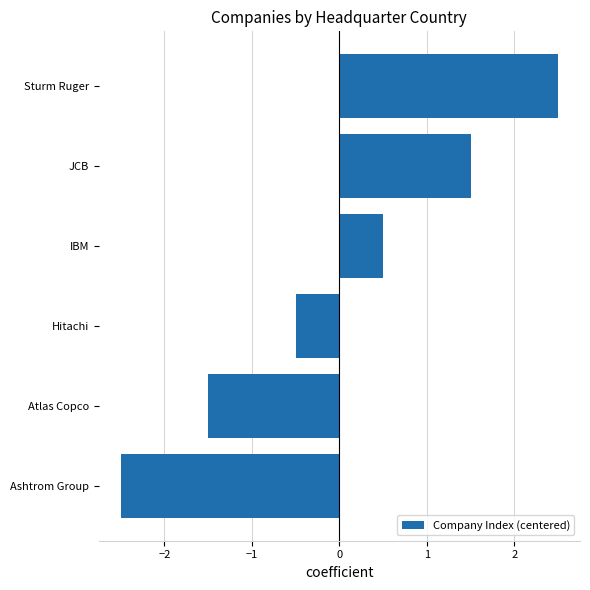

What is the minimum value shown in the chart?

-2.5